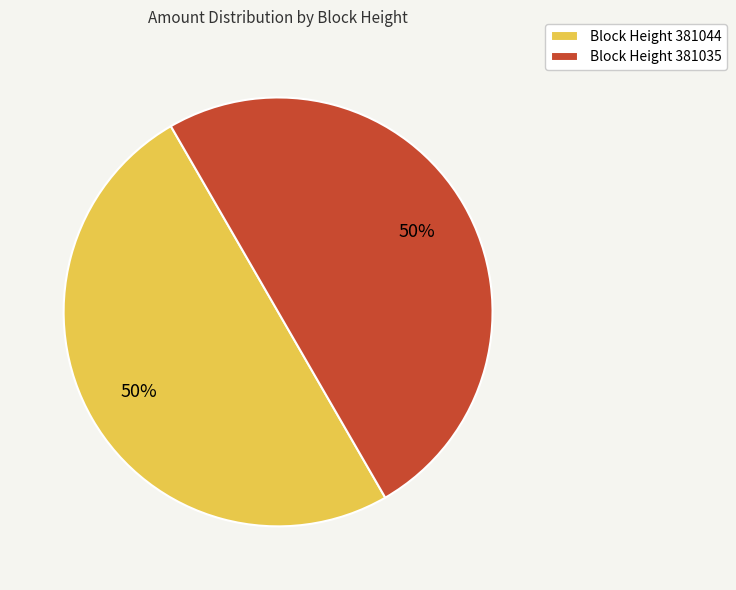

Combined, do Block Height 381044 and Block Height 381035 account for over 50%?

Yes